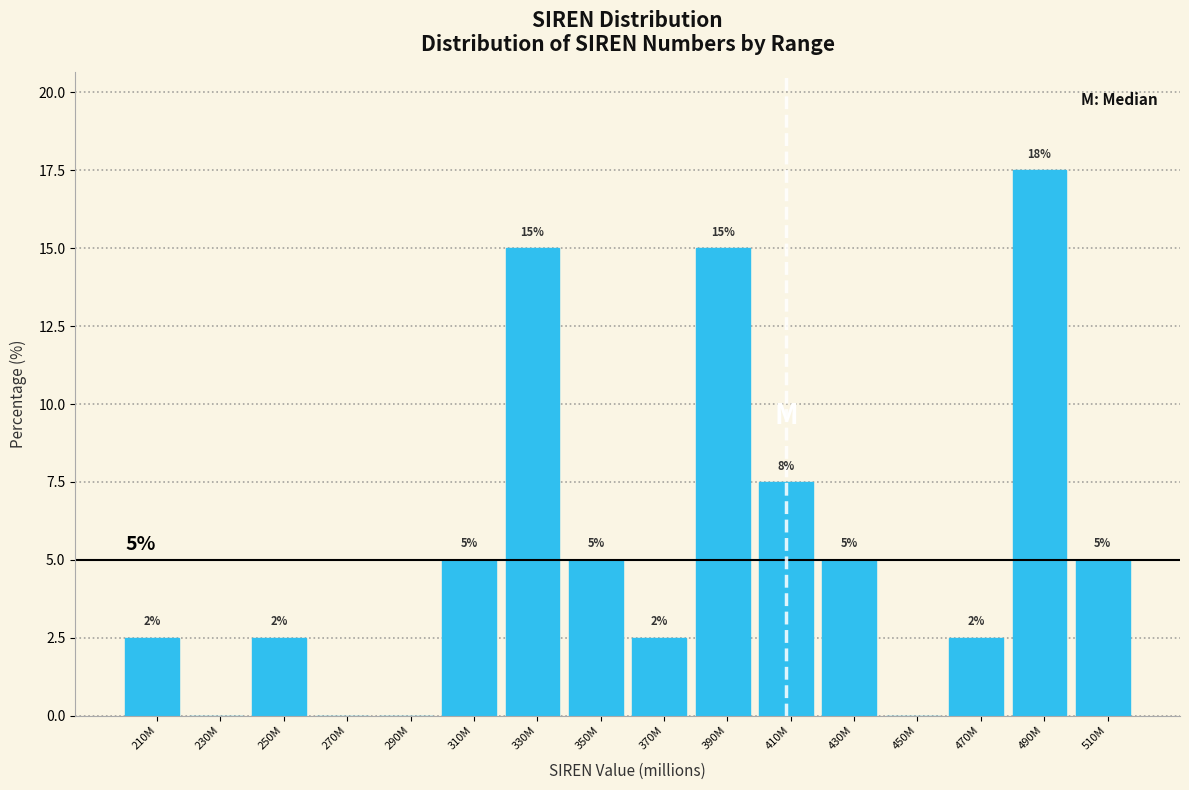

What is the maximum value shown in the chart?

17.5